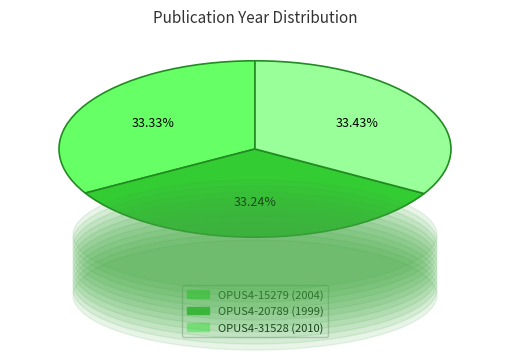

Count the number of slices in the pie.

3